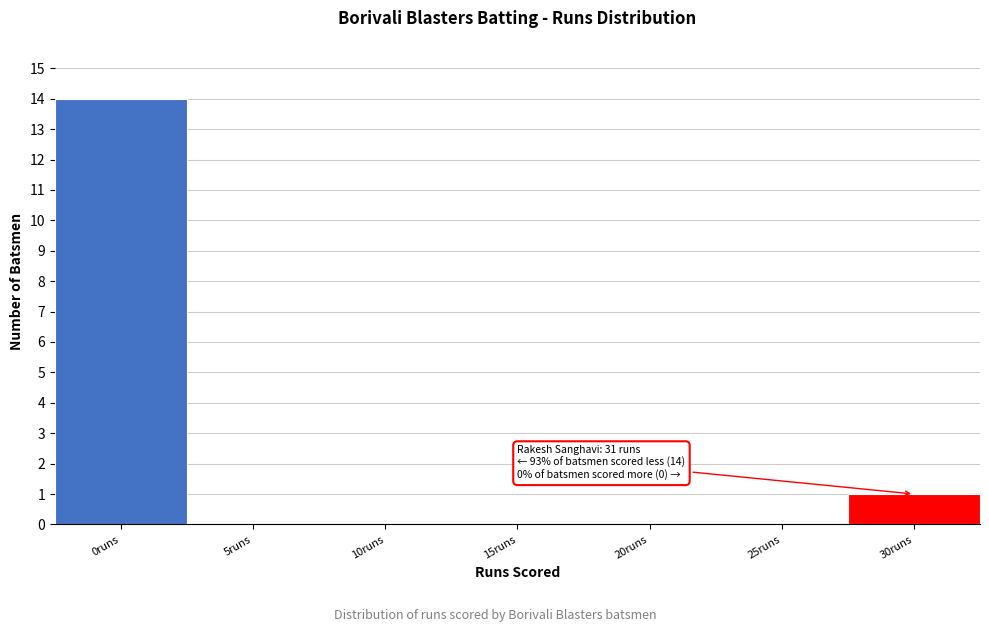

Reading left to right, what are all the values shown in this chart?

0runs=14	5runs=0	10runs=0	15runs=0	20runs=0	25runs=0	30runs=1